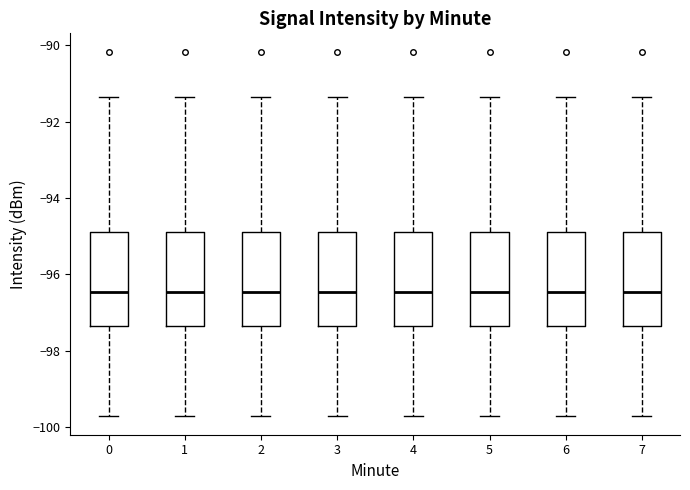

Reading left to right, transcribe this box plot: for each box, give where its median line is, the range the box spans, and where its two whiskers end, as read against the y-axis. The values are not printed on the chart, so give them approximately, as read against the axis.

0: median -96.4, box -97.4 to -94.8, whiskers -99.8 to -91.4
1: median -96.4, box -97.4 to -94.8, whiskers -99.8 to -91.4
2: median -96.4, box -97.4 to -94.8, whiskers -99.8 to -91.4
3: median -96.4, box -97.4 to -94.8, whiskers -99.8 to -91.4
4: median -96.4, box -97.4 to -94.8, whiskers -99.8 to -91.4
5: median -96.4, box -97.4 to -94.8, whiskers -99.8 to -91.4
6: median -96.4, box -97.4 to -94.8, whiskers -99.8 to -91.4
7: median -96.4, box -97.4 to -94.8, whiskers -99.8 to -91.4